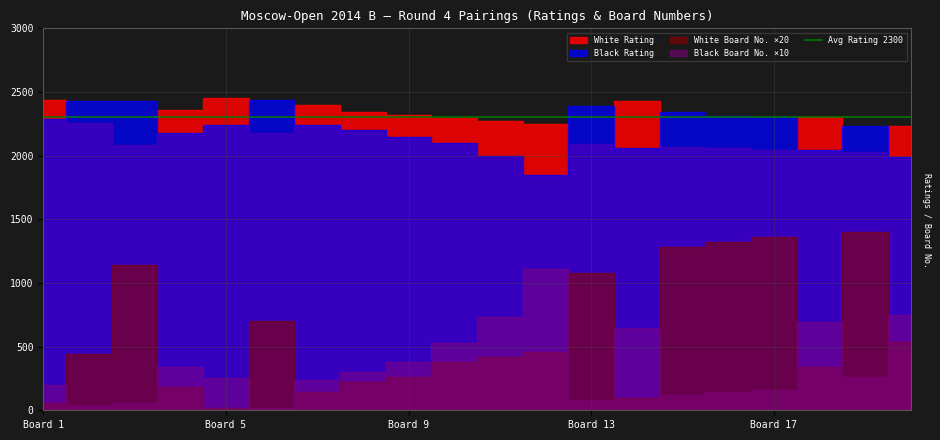

Is it true that White Rating equals 3473 at 2?

False